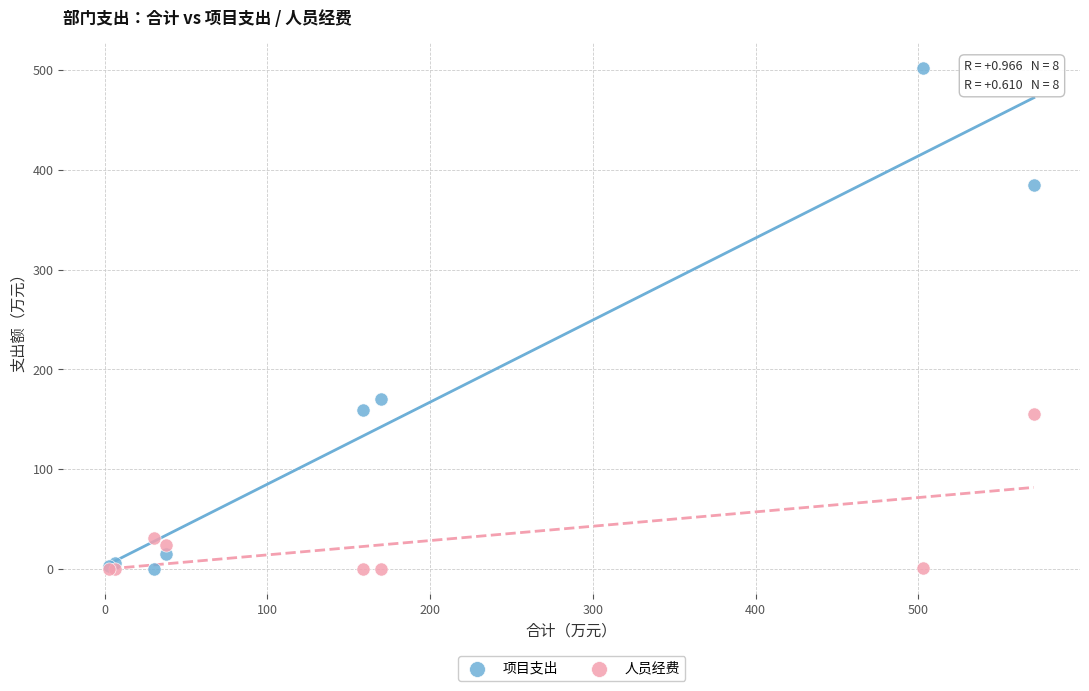

Which series contains the highest Y value?

项目支出